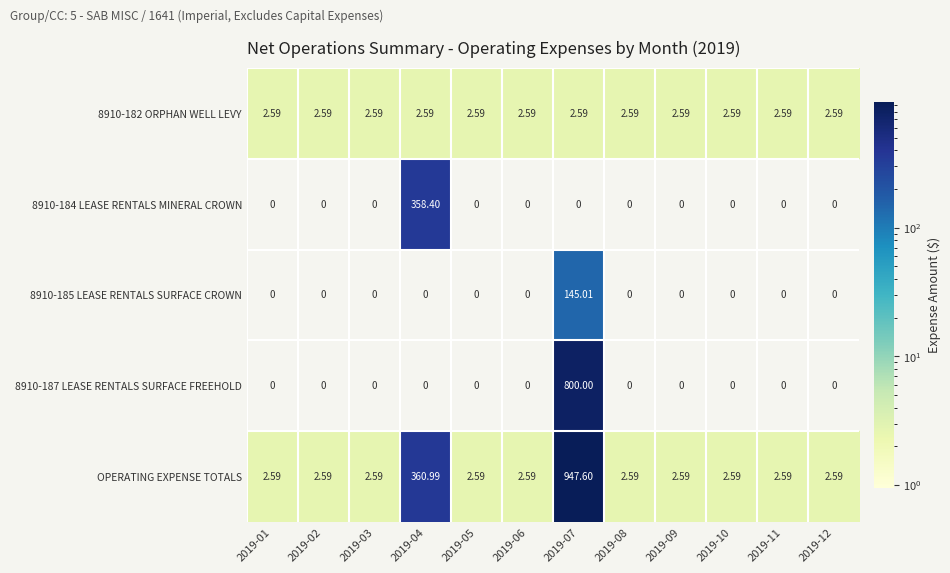

Which series has the largest range (max minus min)?

OPERATING EXPENSE TOTALS